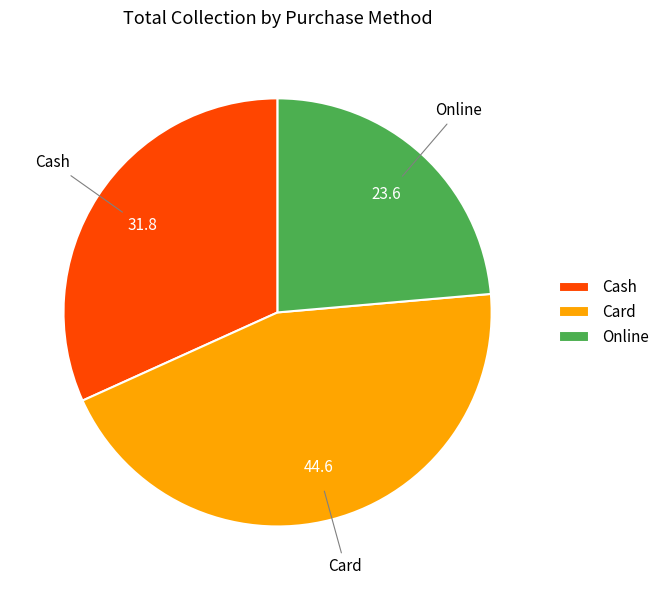

The Cash slice represents 23% of the pie. True or false?

False